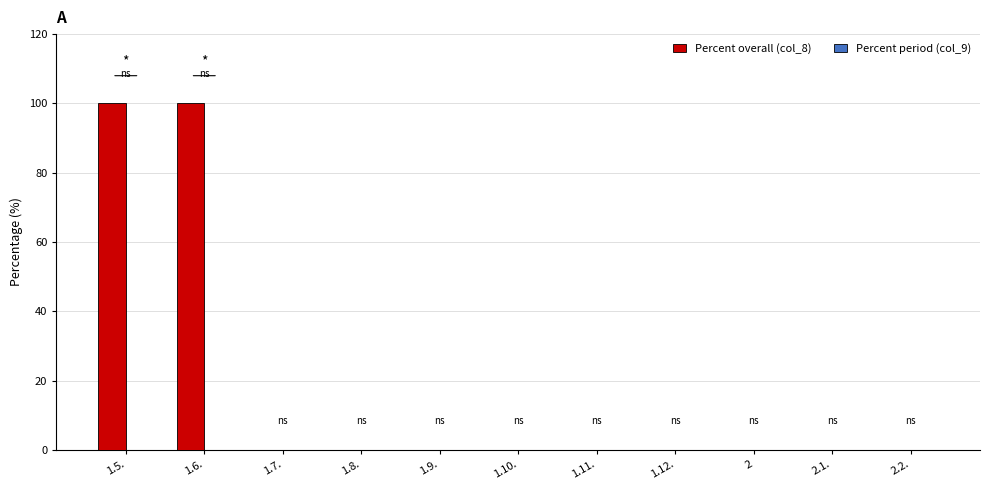

What is the change in value from 1.6. to 1.10.?

-100